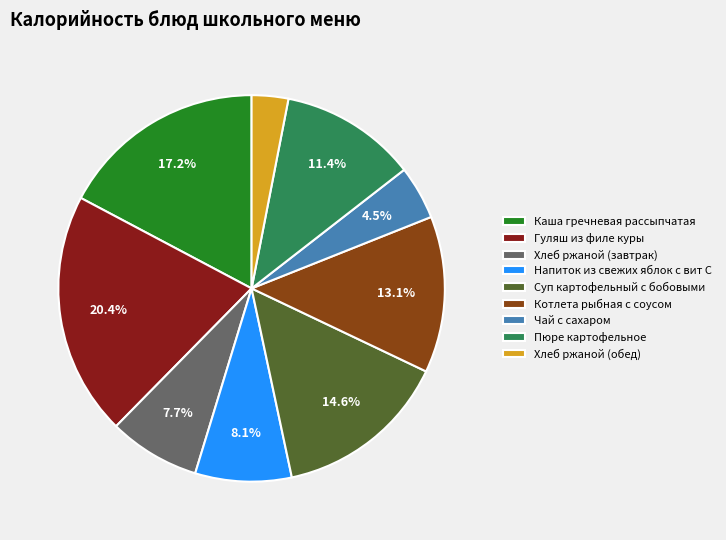

Is it true that Гуляш из филе куры is 20% of the pie?

True